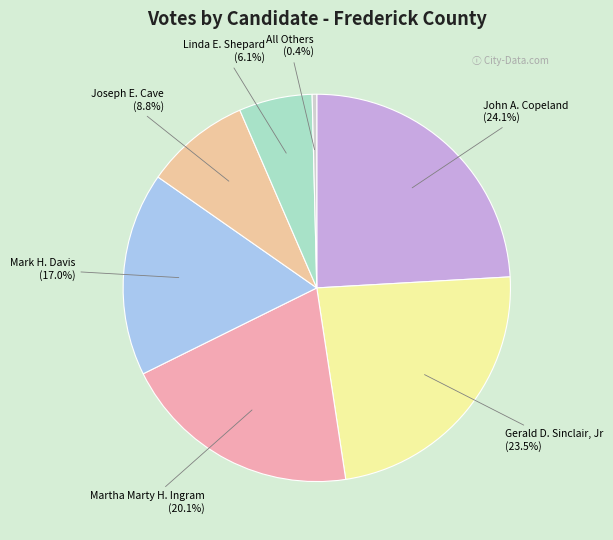

What is the ratio of the value at Joseph E. Cave to the value at Mark H. Davis?

0.5